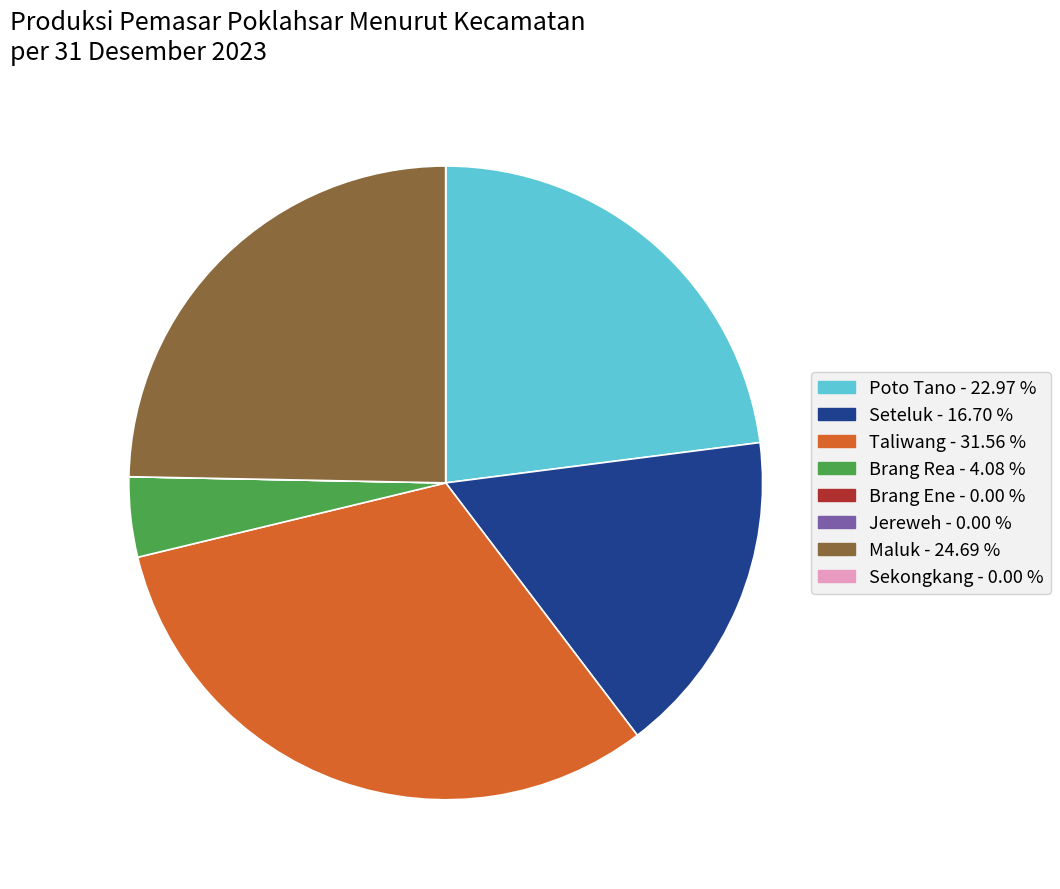

Is there a majority slice in this chart?

No